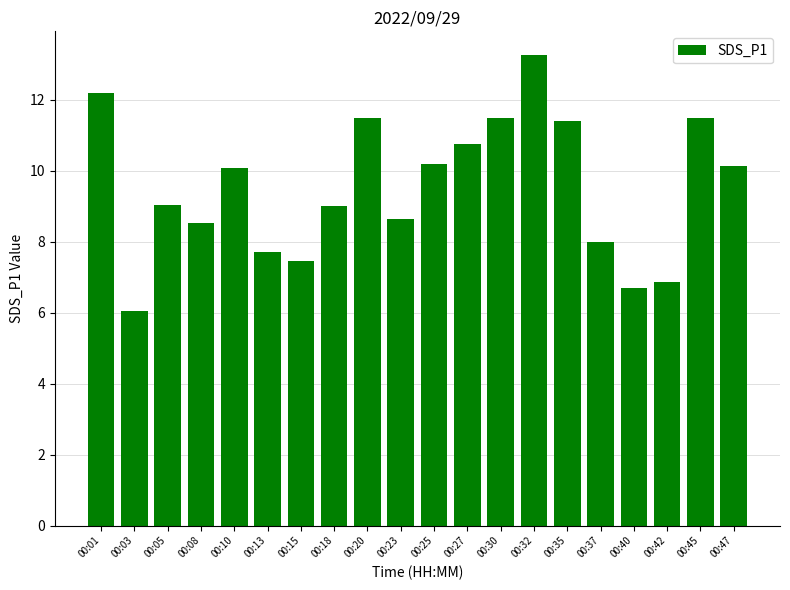

How many bars are there in total?

20